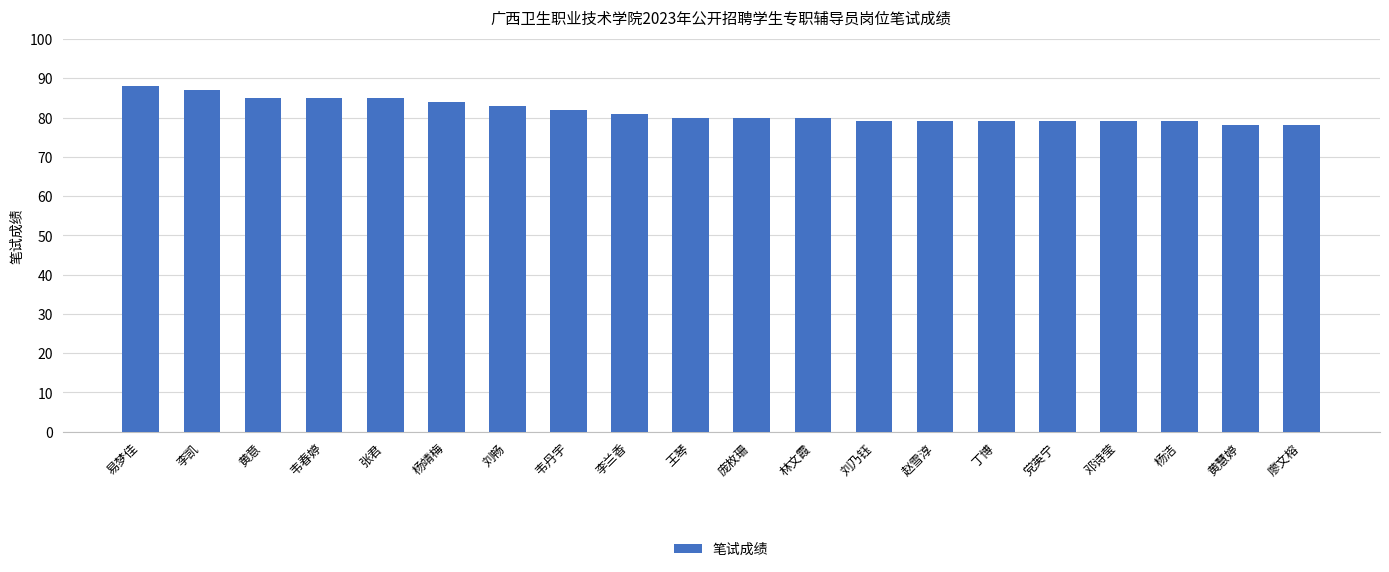

How many bars are there in total?

20